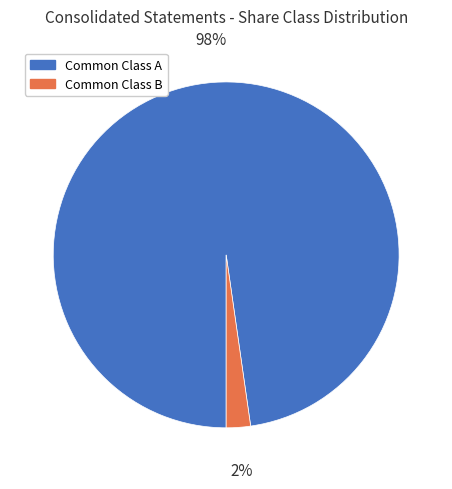

Between Common Class B and Common Class A, which is larger?

Common Class A